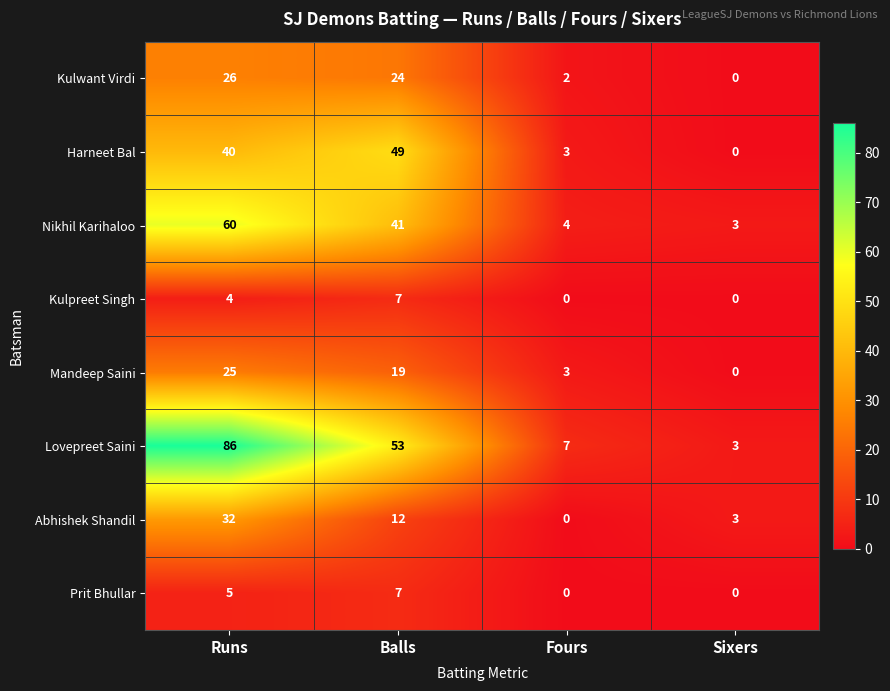

At which category is the sum across all series the highest?

Runs